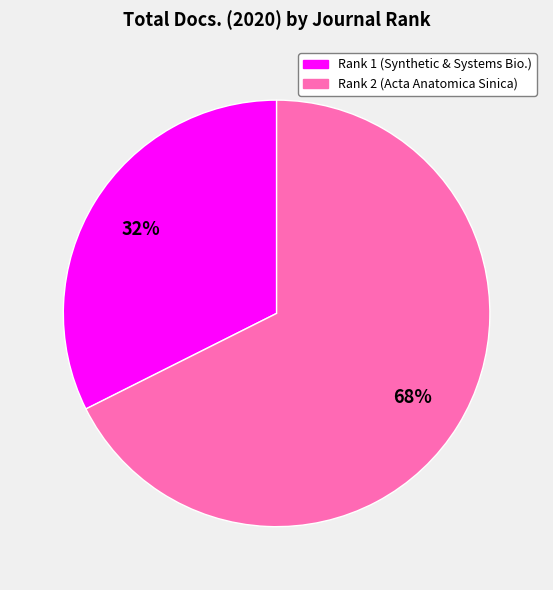

Does any single category account for the majority?

Yes